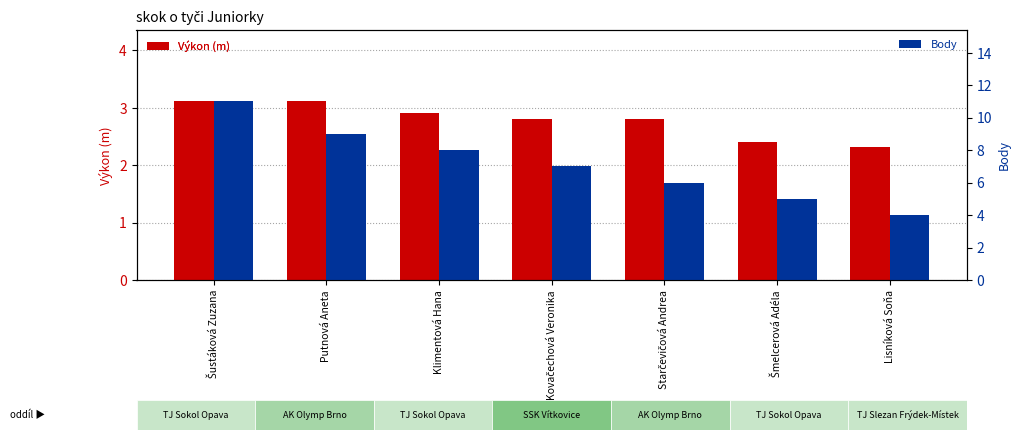

Where is Výkon (m) nearest to the value 2?

Lisníková Soňa